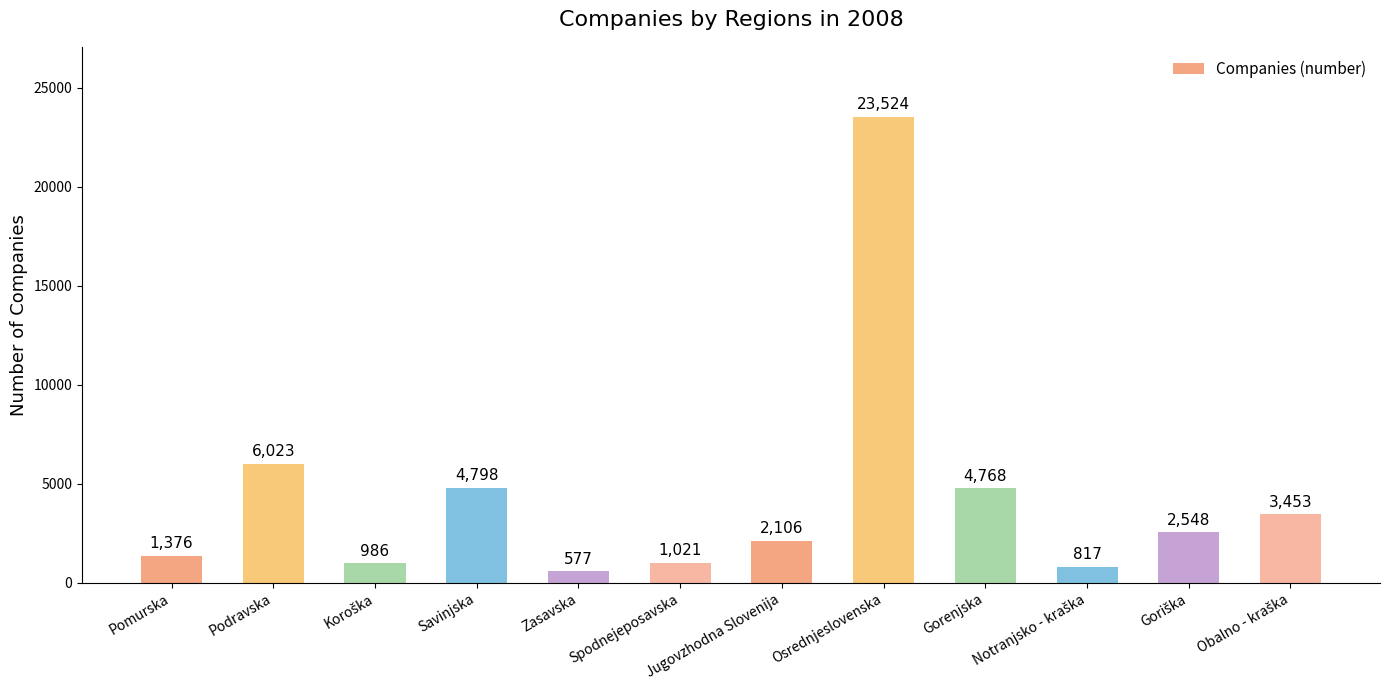

What is the sum of all values?

51997